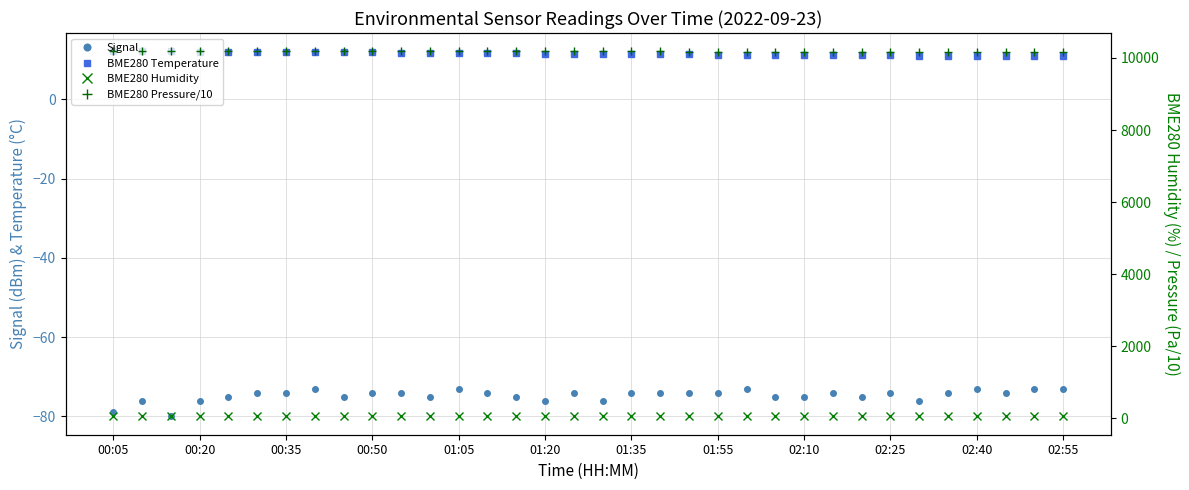

What is the label of the 34th point from the right?

00:05